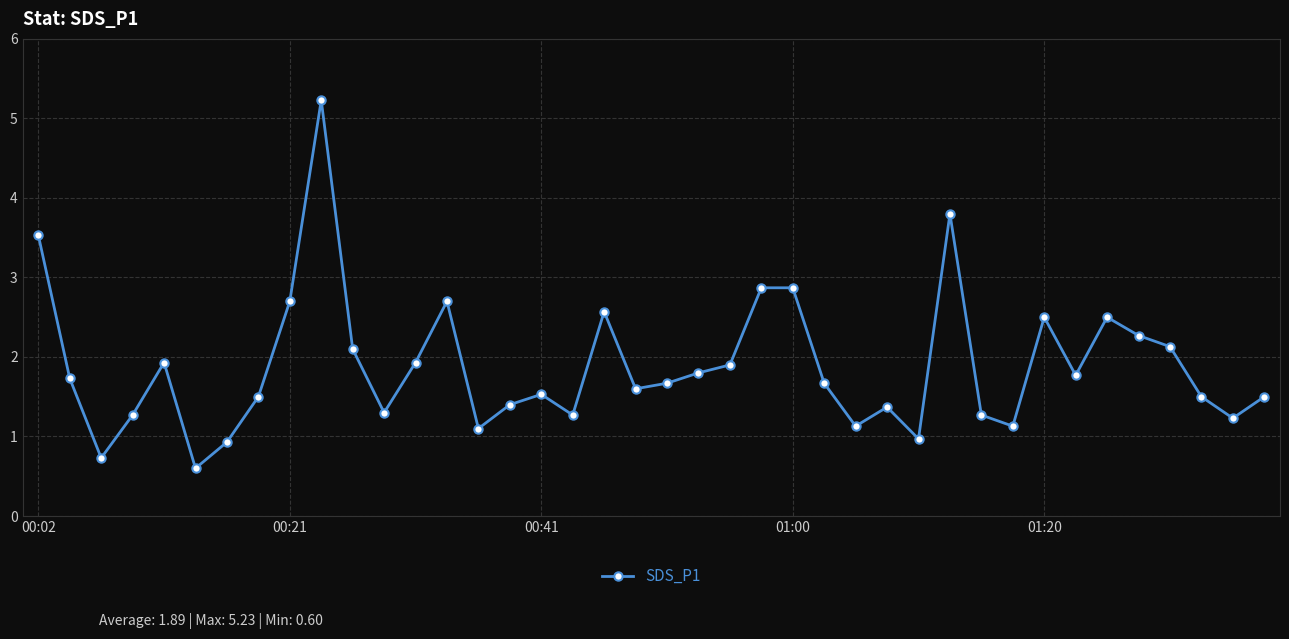

How many points are lower than both their immediate neighbors (excluding endpoints)?

11